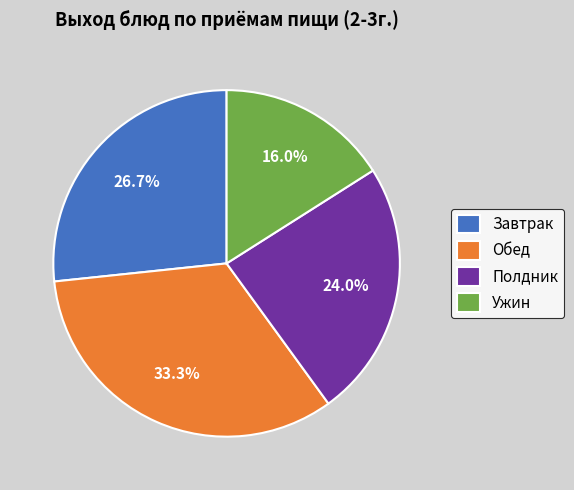

What percentage is the Ужин slice, to the nearest percent?

16%